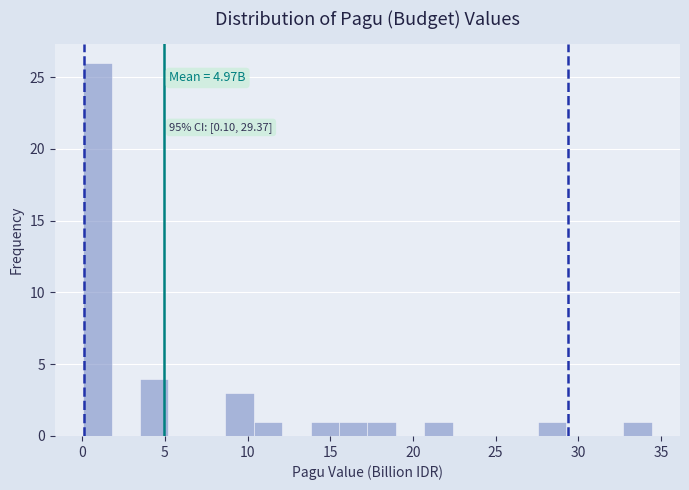

Around what value on the x-axis is the tallest bar? Give the approximate position of its centre, as read against the axis.

1.0